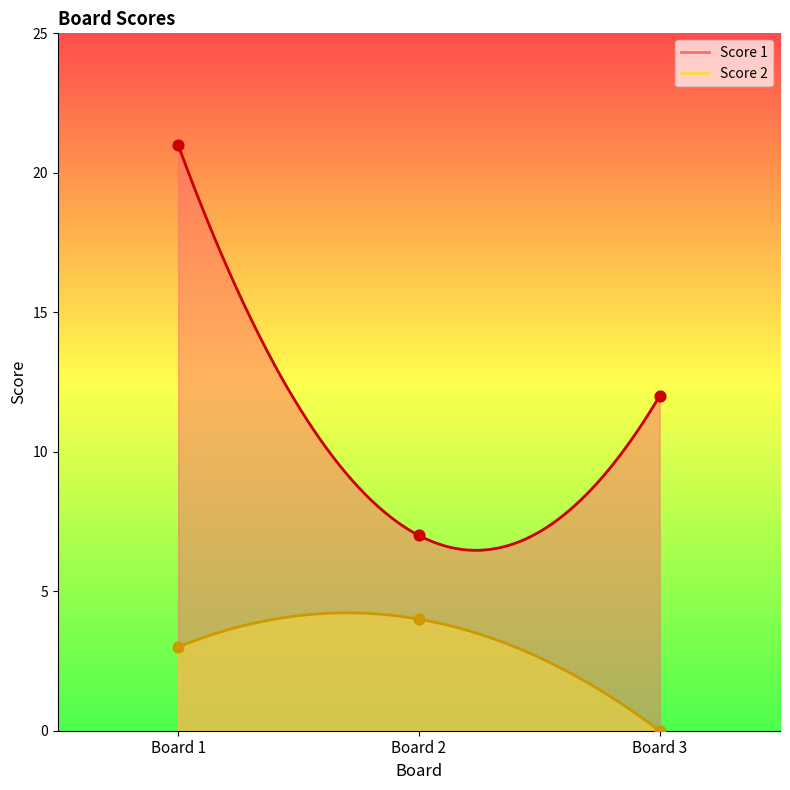

Which series has the largest total across all categories?

Score 1